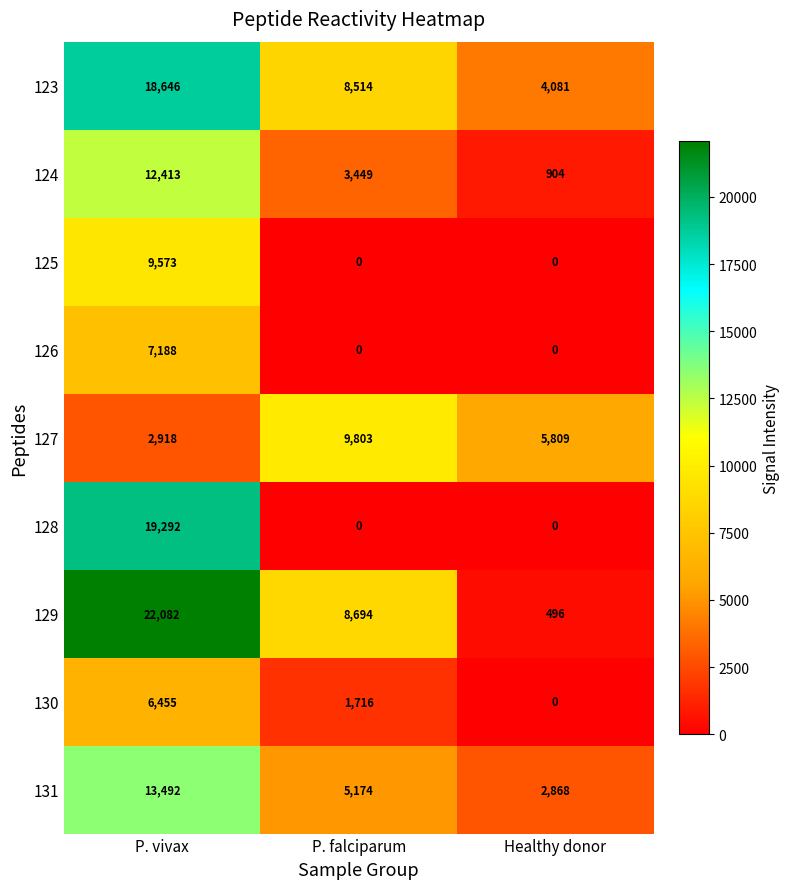

True or false: 129 has a value of 8694 at P. falciparum.

True